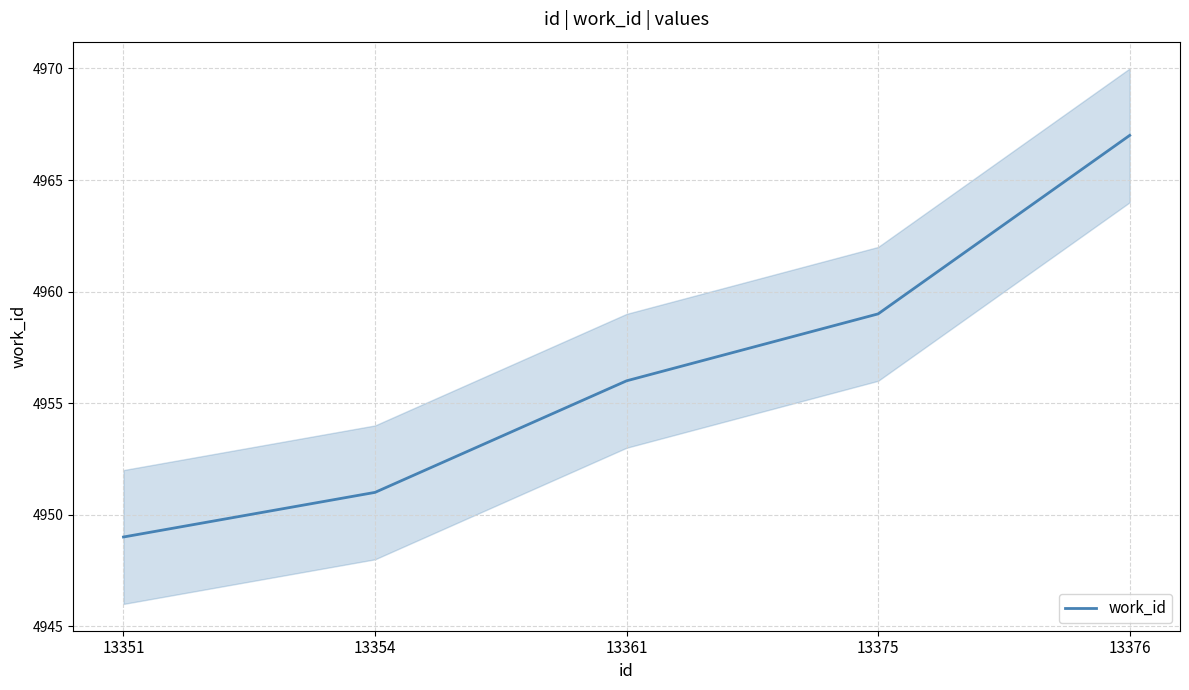

How many data points are less than 4956?

2